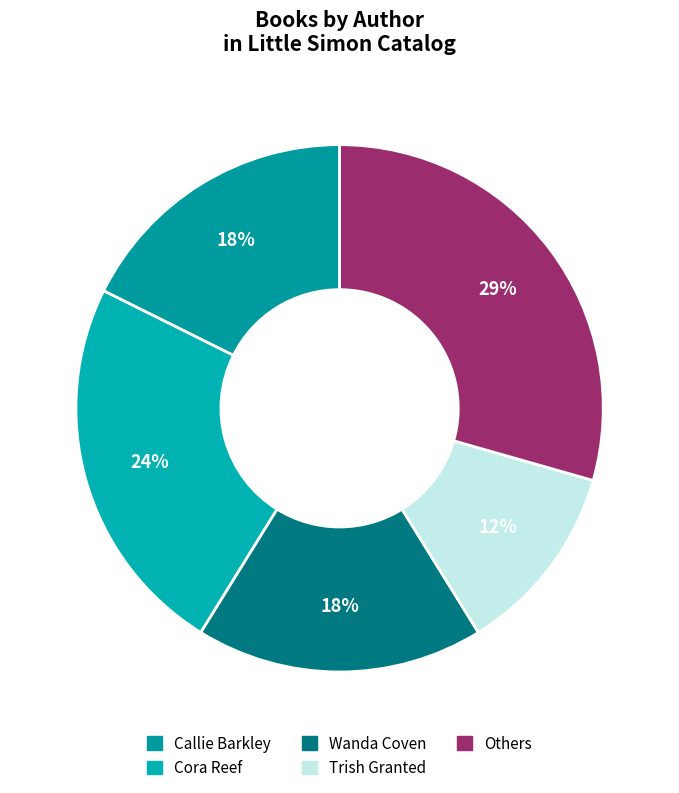

Count the number of slices in the pie.

9